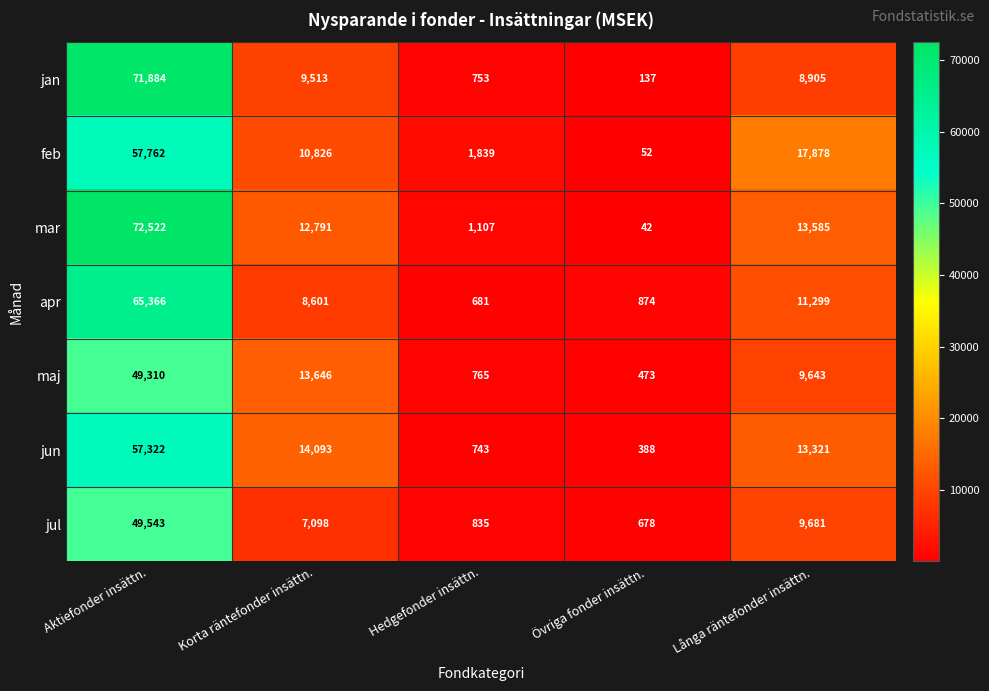

At Hedgefonder insättn., list the series in order from largest to smallest.

feb, mar, jul, maj, jan, jun, apr